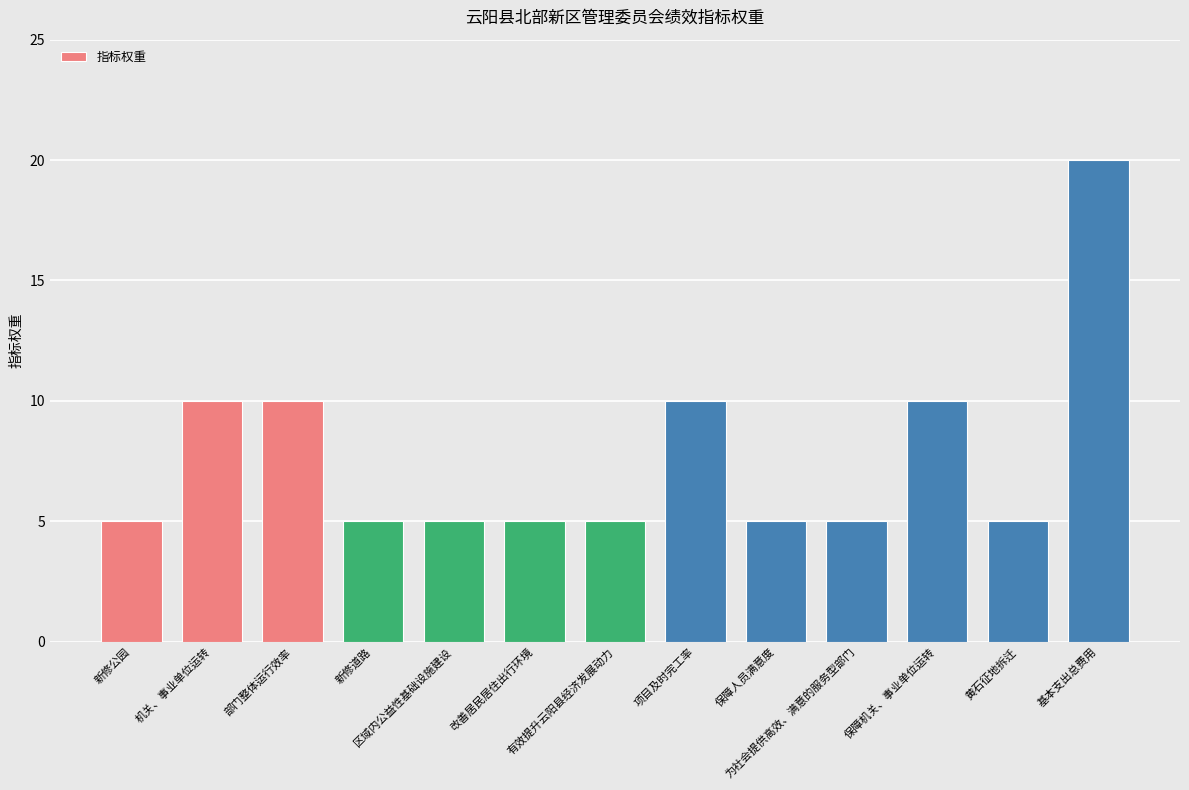

What is the difference between the values at 新修公园 and 部门整体运行效率?

5